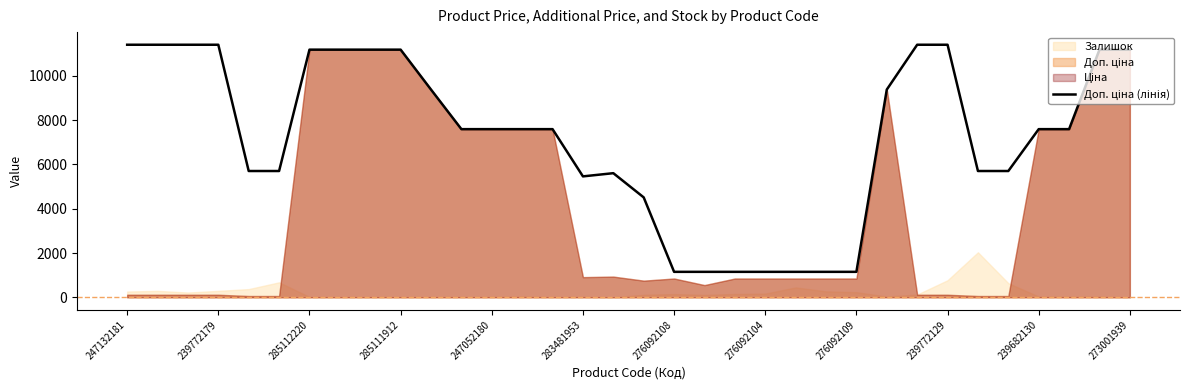

What is the difference between the maximum and second lowest values?

10260.3